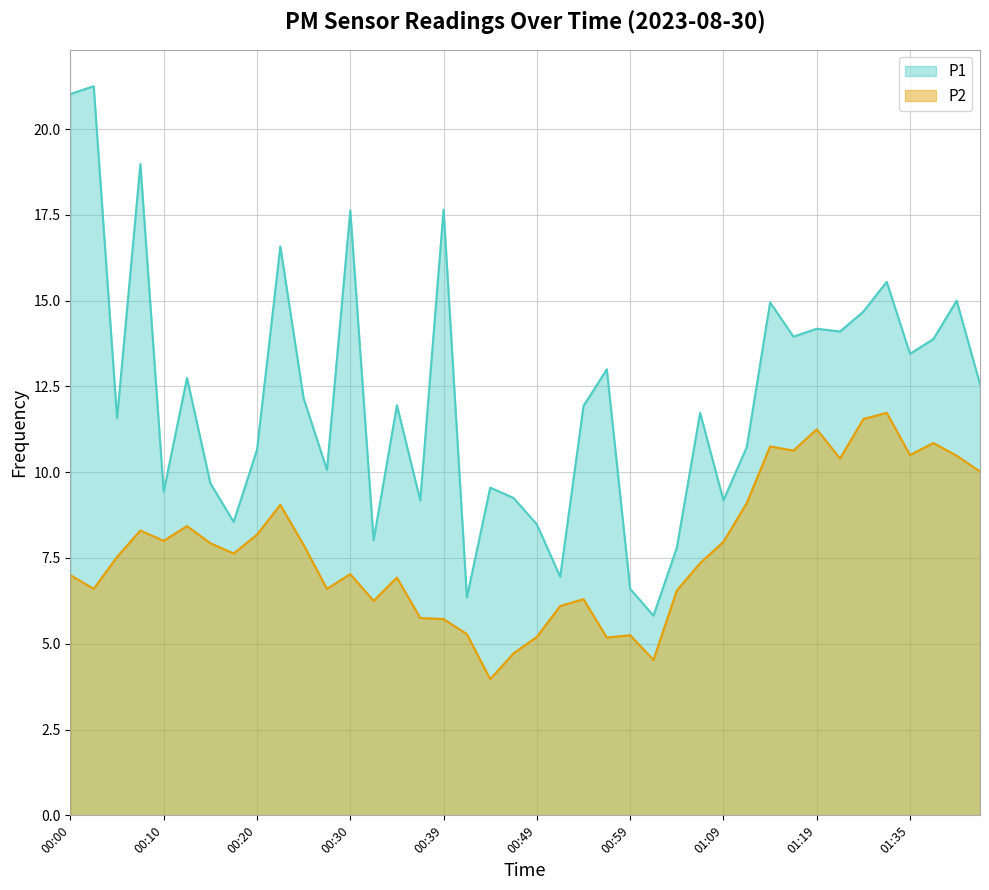

At which category does the chart reach its minimum across all series?

00:44